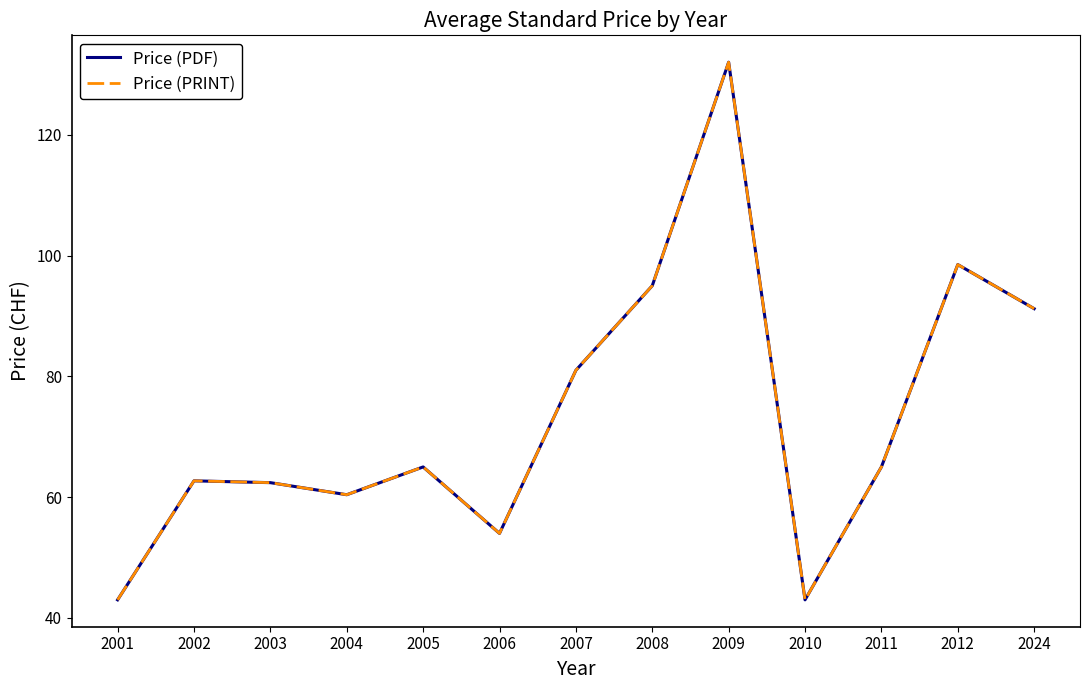

What is the value of the Price (PRINT) point at the 7th from the left?

81.0